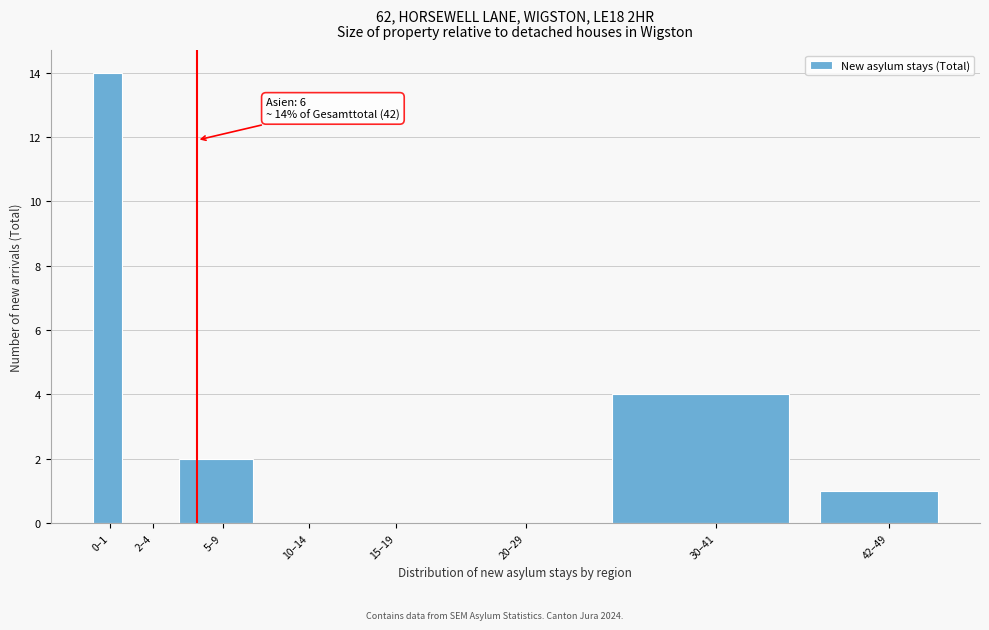

Reading left to right, list all the values displayed in this chart.

0–1=14	2–4=0	5–9=2	10–14=0	15–19=0	20–29=0	30–41=4	42–49=1